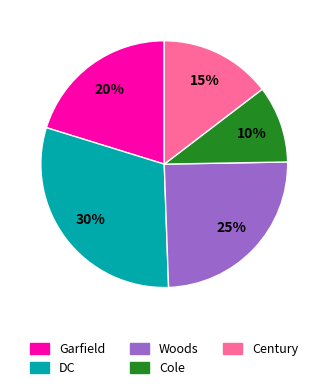

Approximately how many times larger is the value at Century compared to Woods?

0.6